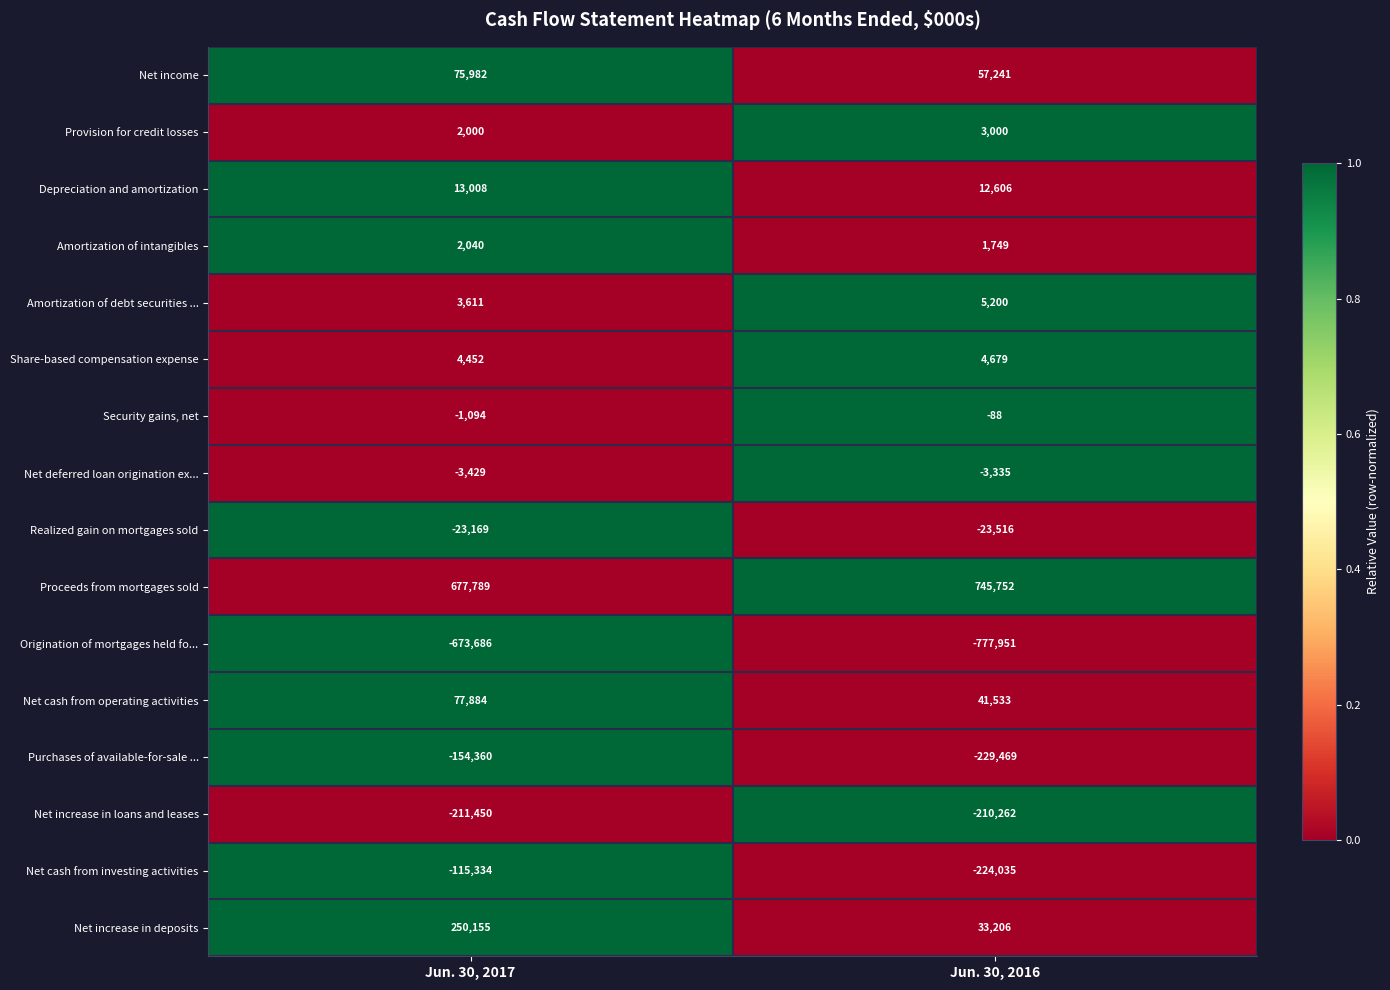

Between Jun. 30, 2017 and Jun. 30, 2016, which series saw the biggest shift?

Net increase in deposits